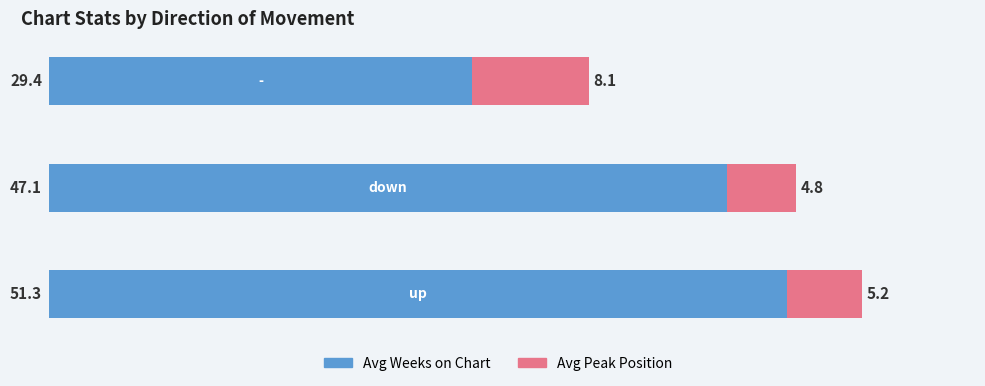

How many values in the Avg Weeks on Chart series are below 47?

1